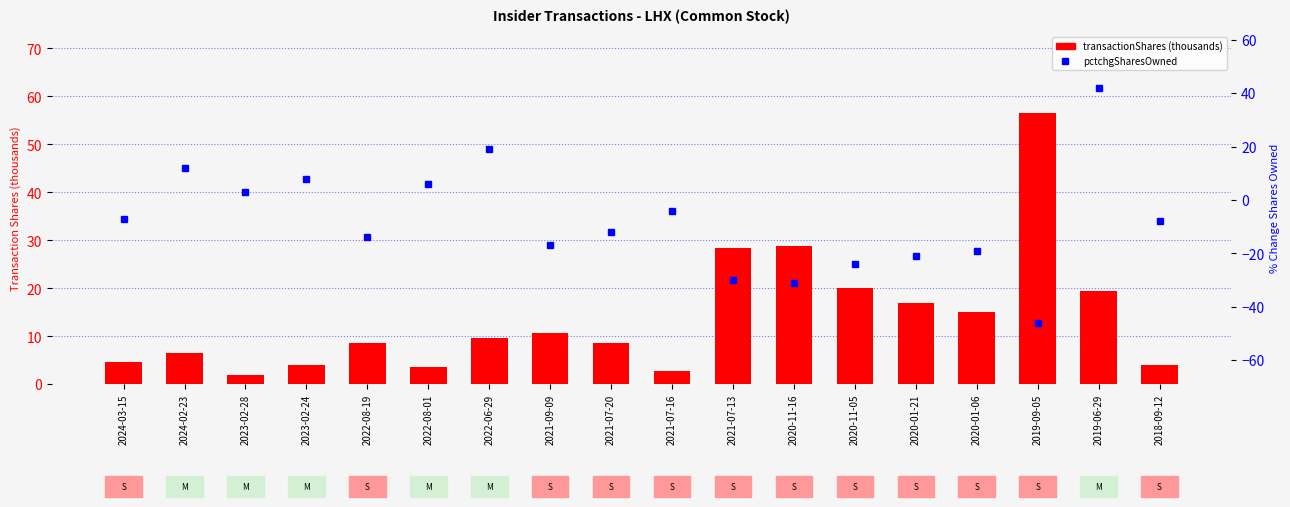

What is the minimum value shown in the chart?

1.8